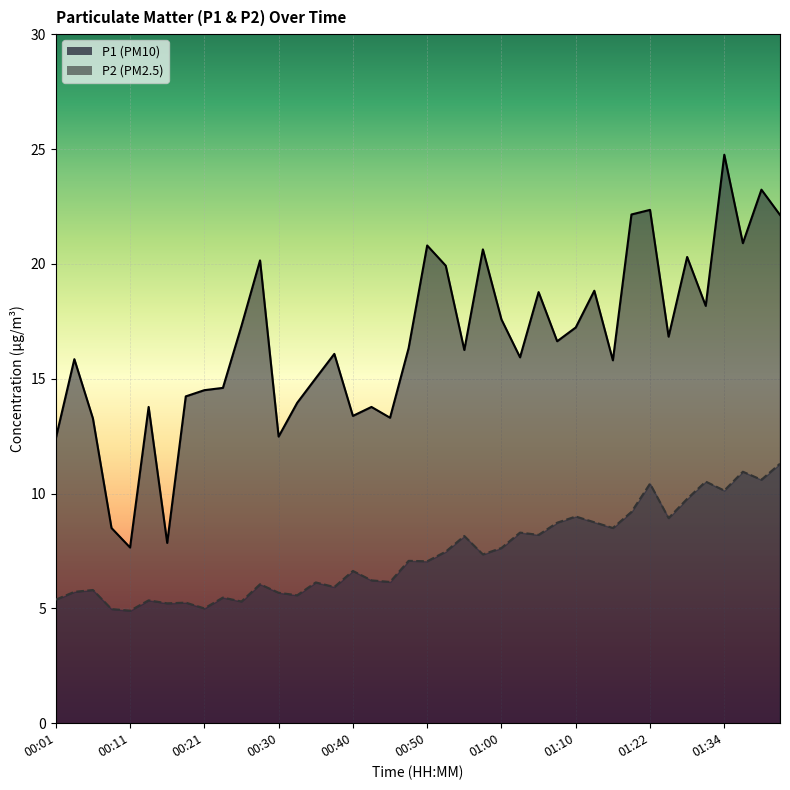

At which category is the sum across all series the highest?

01:34